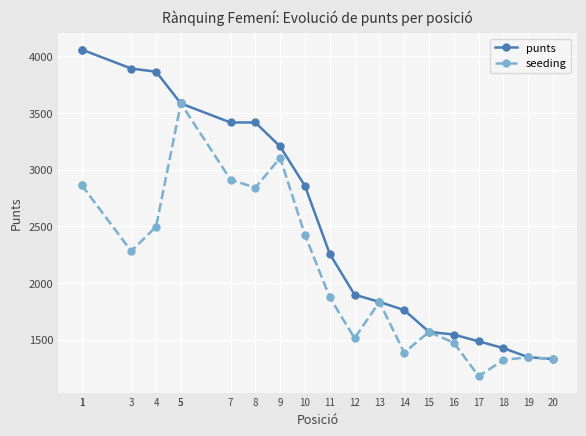

How many lines are shown in the chart?

2